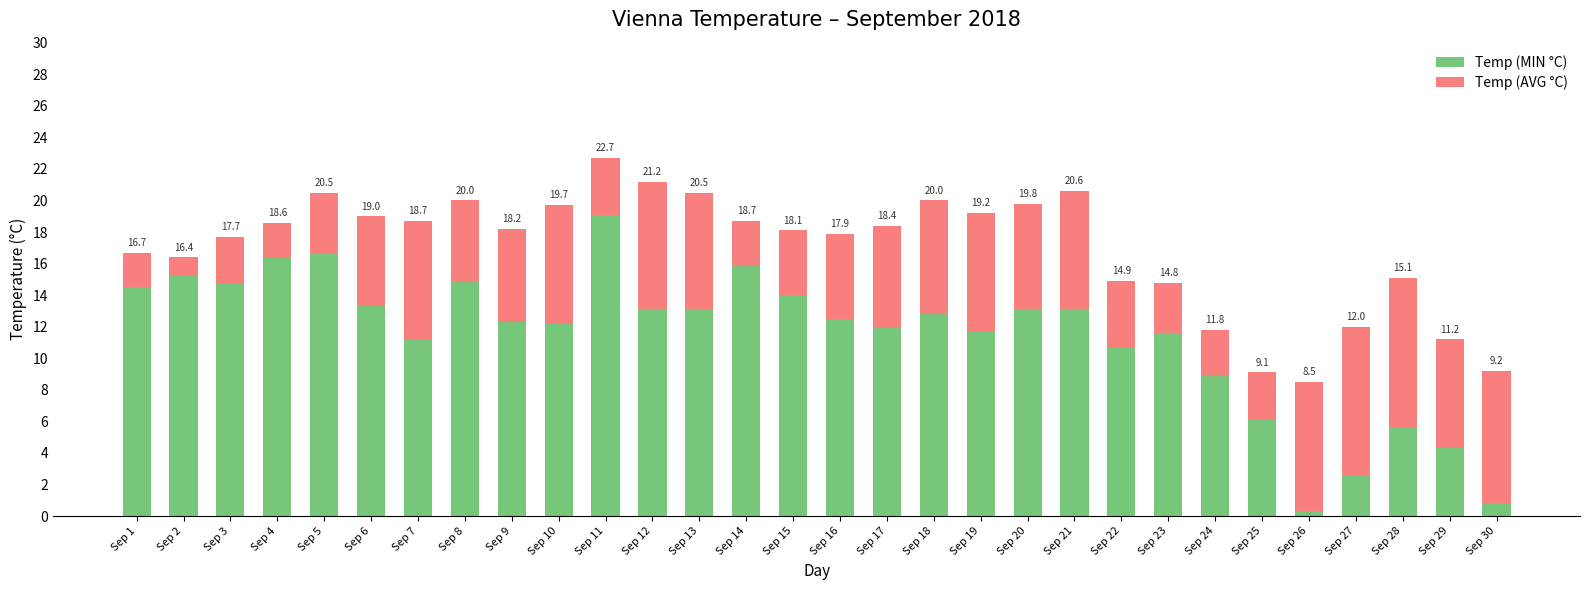

Does the chart contain any negative values?

No